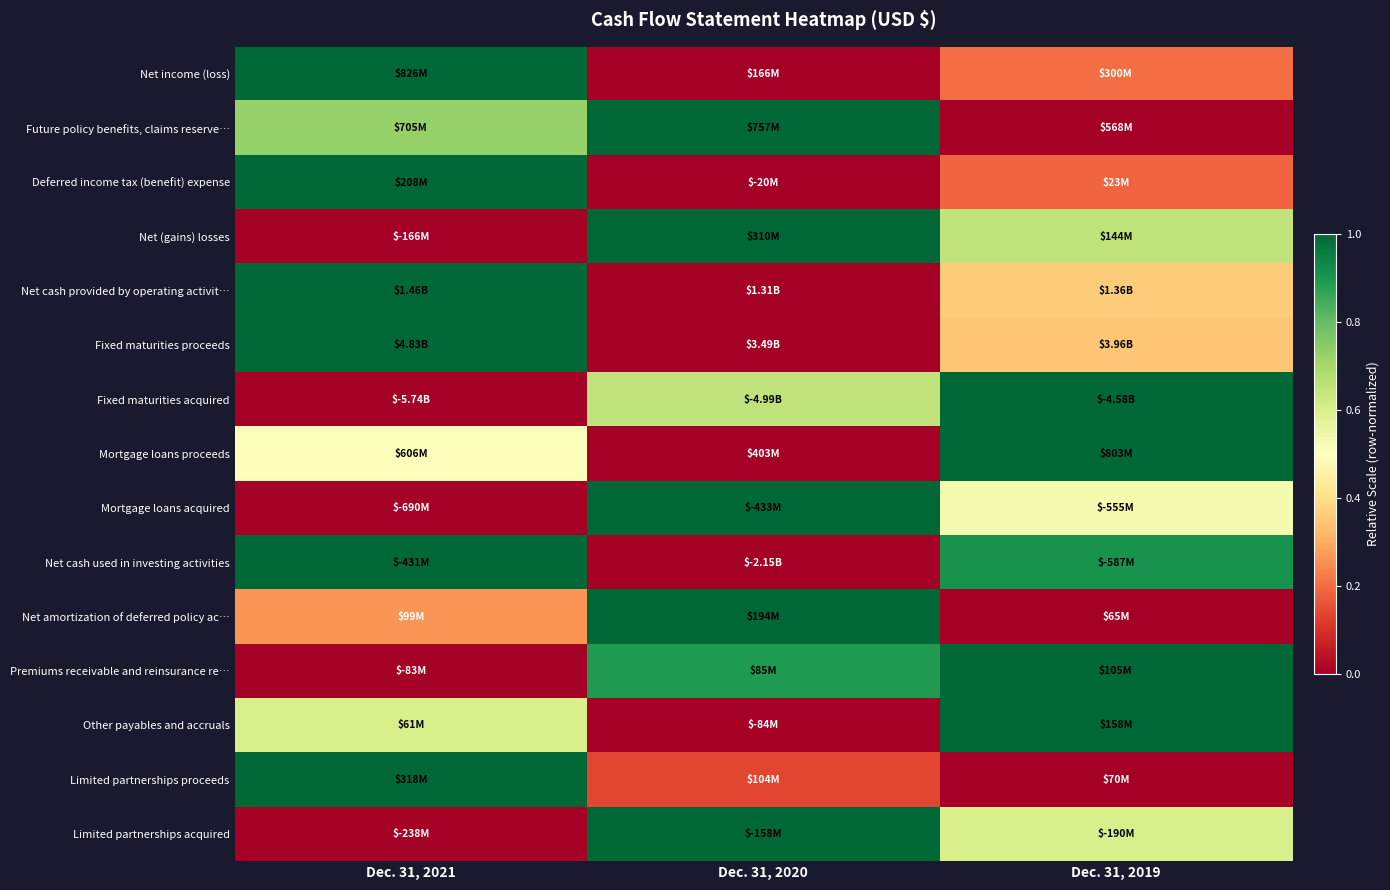

Reading left to right, transcribe all the data shown in this chart.

Net income (loss): Dec. 31, 2021=1.0	Dec. 31, 2020=0.0	Dec. 31, 2019=0.2
Future policy benefits, claims reserve…: Dec. 31, 2021=0.7	Dec. 31, 2020=1.0	Dec. 31, 2019=0.0
Deferred income tax (benefit) expense: Dec. 31, 2021=1.0	Dec. 31, 2020=0.0	Dec. 31, 2019=0.2
Net (gains) losses: Dec. 31, 2021=0.0	Dec. 31, 2020=1.0	Dec. 31, 2019=0.7
Net cash provided by operating activit…: Dec. 31, 2021=1.0	Dec. 31, 2020=0.0	Dec. 31, 2019=0.4
Fixed maturities proceeds: Dec. 31, 2021=1.0	Dec. 31, 2020=0.0	Dec. 31, 2019=0.3
Fixed maturities acquired: Dec. 31, 2021=0.0	Dec. 31, 2020=0.7	Dec. 31, 2019=1.0
Mortgage loans proceeds: Dec. 31, 2021=0.5	Dec. 31, 2020=0.0	Dec. 31, 2019=1.0
Mortgage loans acquired: Dec. 31, 2021=0.0	Dec. 31, 2020=1.0	Dec. 31, 2019=0.5
Net cash used in investing activities: Dec. 31, 2021=1.0	Dec. 31, 2020=0.0	Dec. 31, 2019=0.9
Net amortization of deferred policy ac…: Dec. 31, 2021=0.3	Dec. 31, 2020=1.0	Dec. 31, 2019=0.0
Premiums receivable and reinsurance re…: Dec. 31, 2021=0.0	Dec. 31, 2020=0.9	Dec. 31, 2019=1.0
Other payables and accruals: Dec. 31, 2021=0.6	Dec. 31, 2020=0.0	Dec. 31, 2019=1.0
Limited partnerships proceeds: Dec. 31, 2021=1.0	Dec. 31, 2020=0.1	Dec. 31, 2019=0.0
Limited partnerships acquired: Dec. 31, 2021=0.0	Dec. 31, 2020=1.0	Dec. 31, 2019=0.6